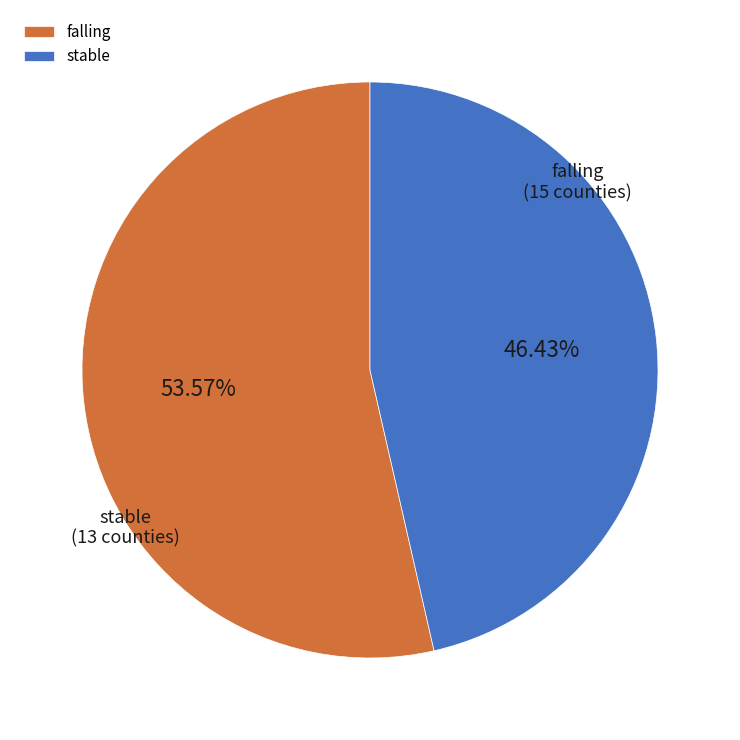

What percentage is the stable slice, to the nearest percent?

46%